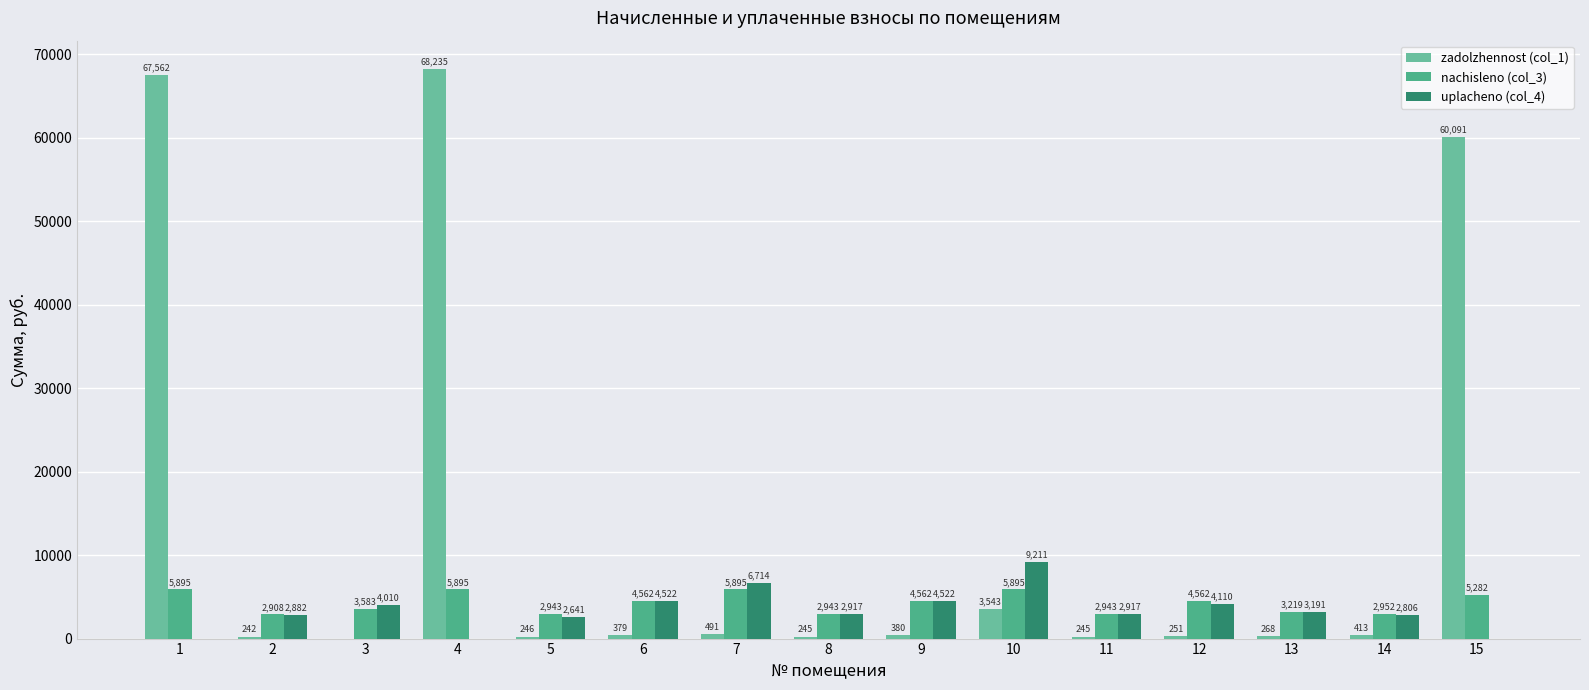

What are all the series names shown in the legend?

zadolzhennost (col_1), nachisleno (col_3), uplacheno (col_4)